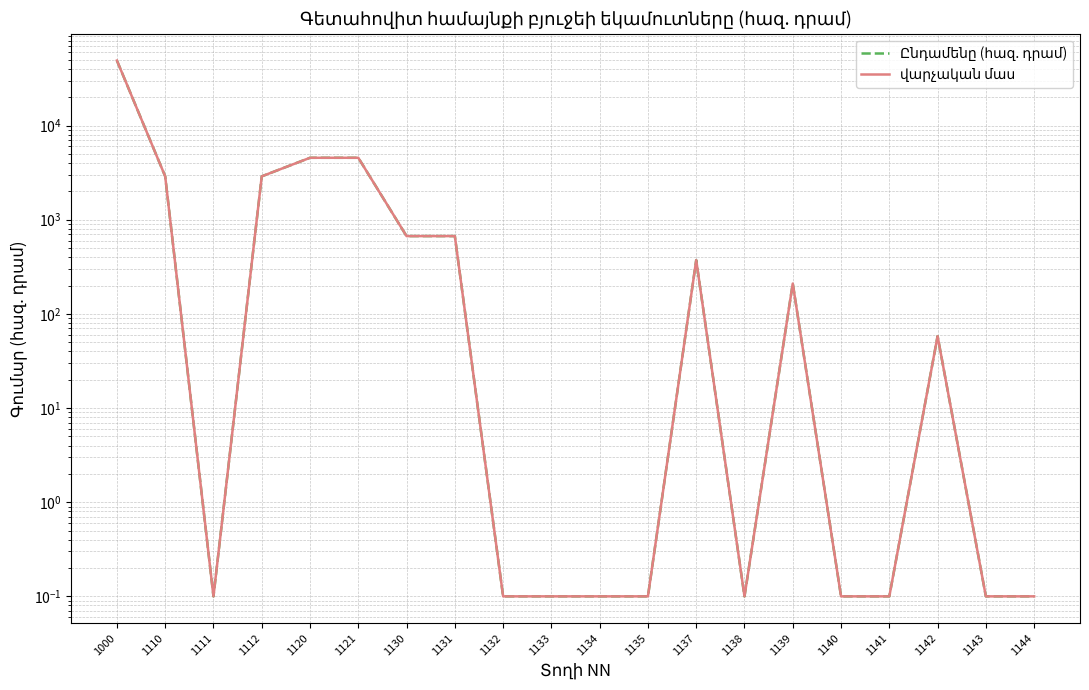

How many interior local valleys does the վարչական մաս series have?

2